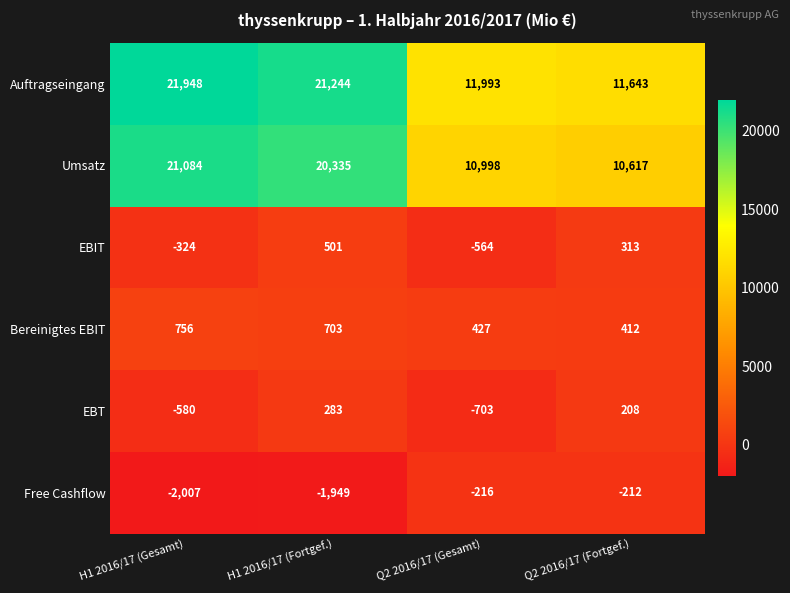

What is the difference between the maximum and second lowest values in the Bereinigtes EBIT series?

329